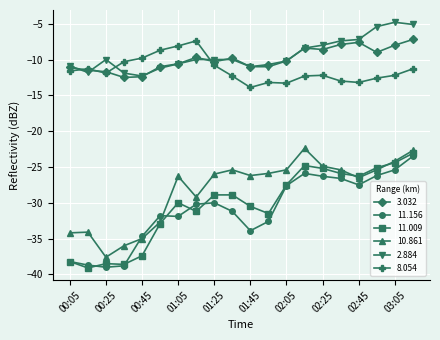

How many lines are shown in the chart?

6